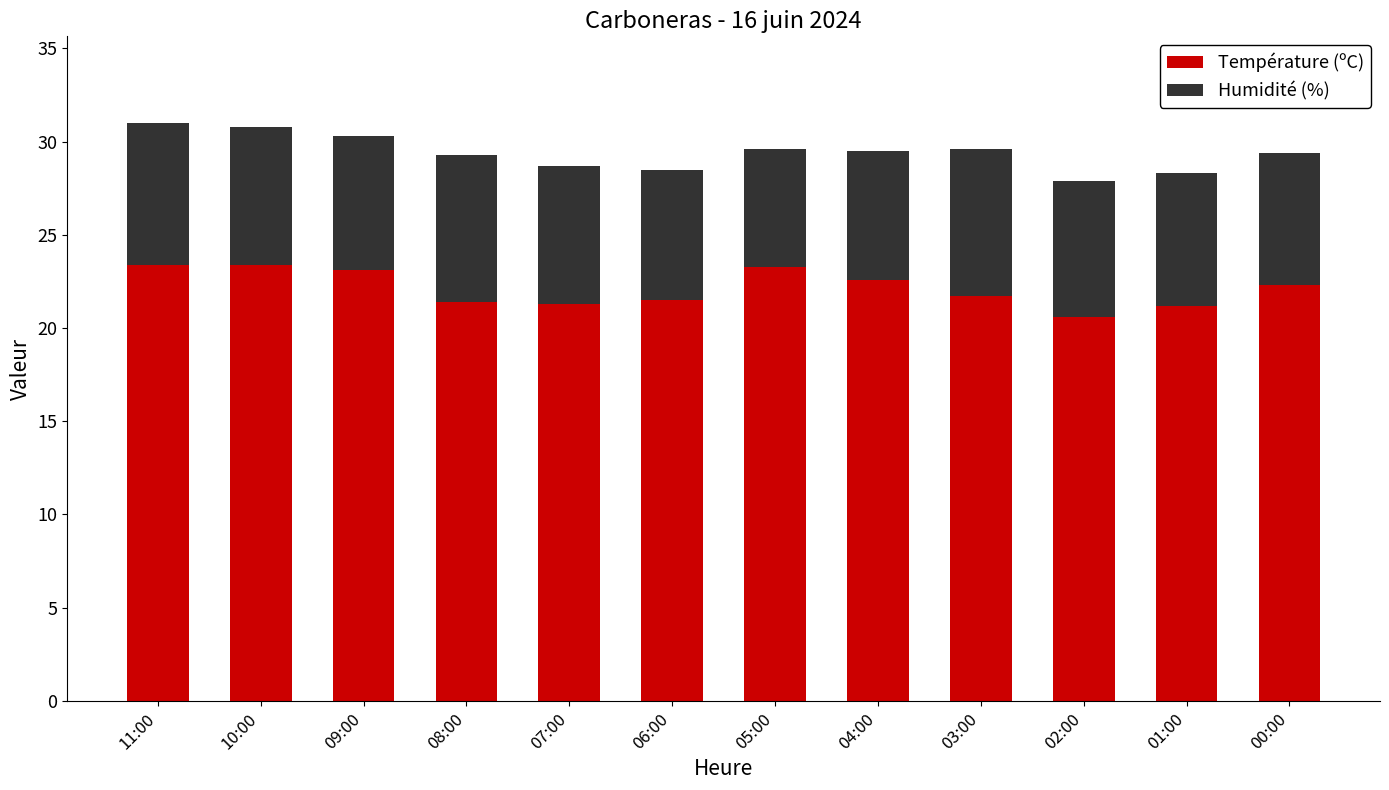

Does the chart contain stacked bars?

Yes